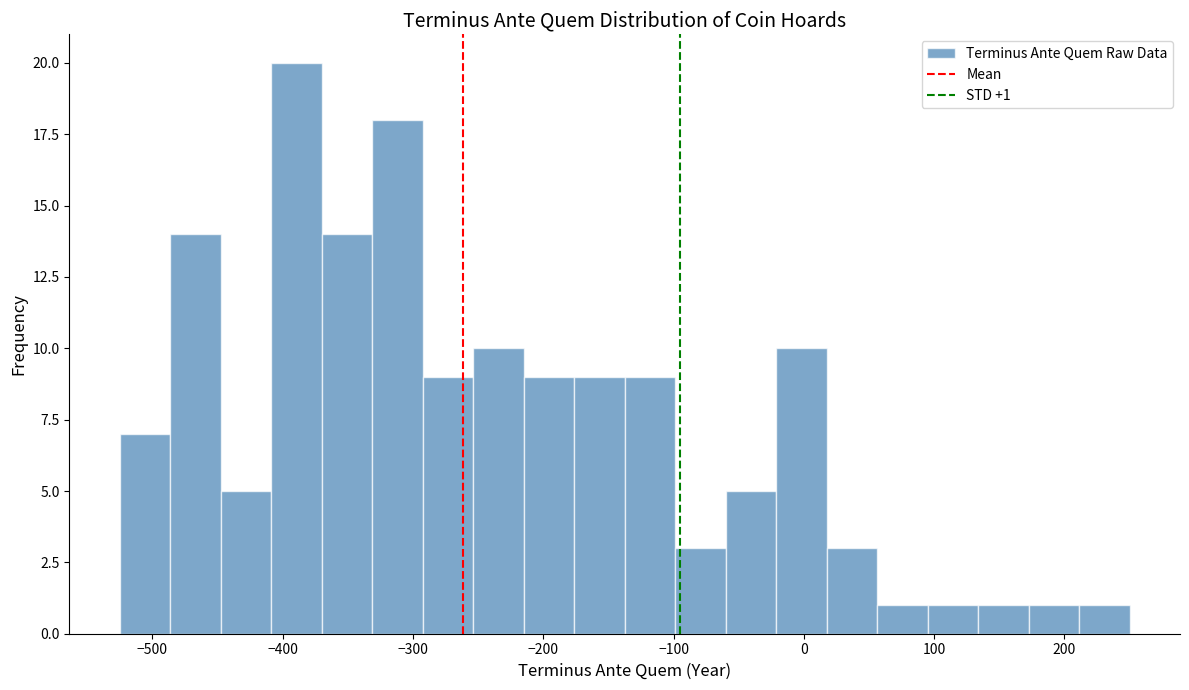

Around what value on the x-axis is the tallest bar? Give the approximate position of its centre, as read against the axis.

-390